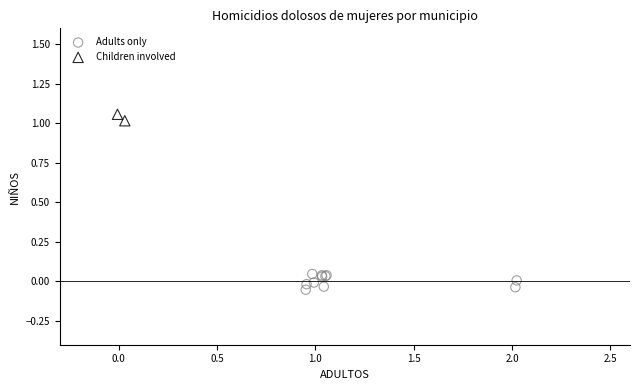

Which series reaches the maximum Y coordinate?

Children involved